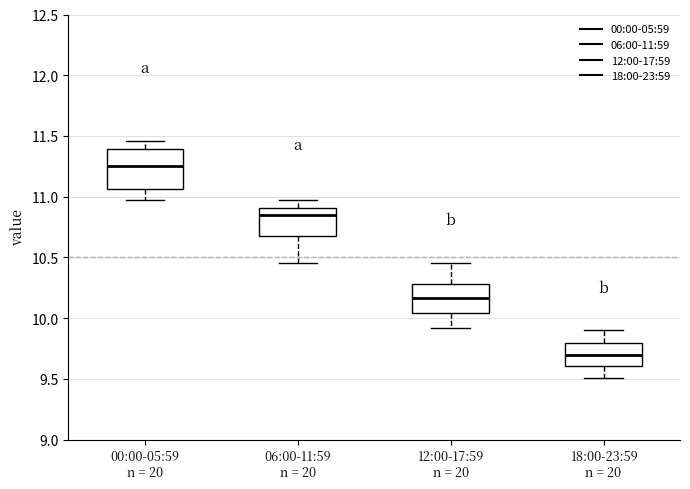

Which box is the tallest, from its lower edge to its upper edge?

00:00-05:59 n = 20